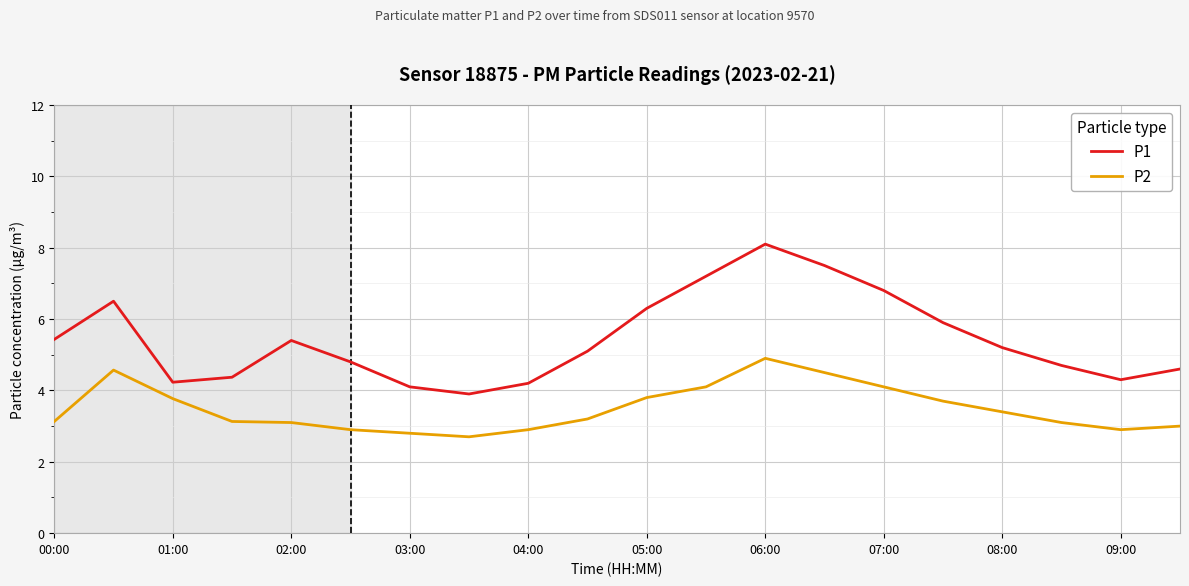

True or false: P2 and P1 intersect in this chart.

False